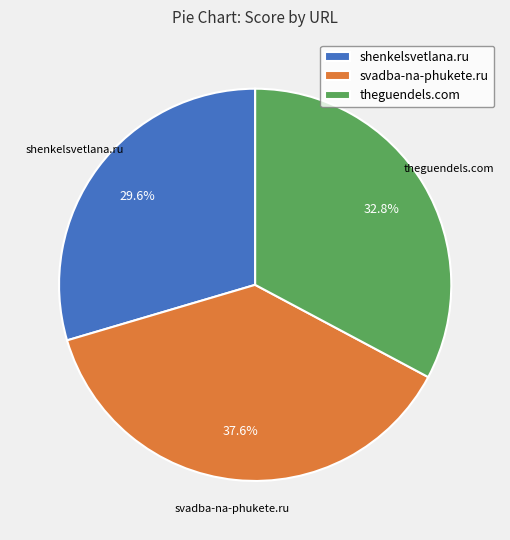

To the nearest percent, what percentage of the pie is svadba-na-phukete.ru?

38%